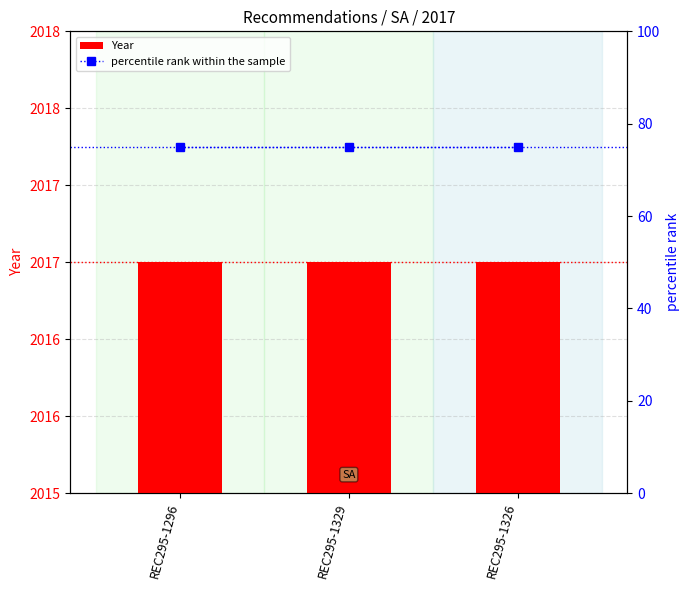

Which series has the widest spread of values?

Year